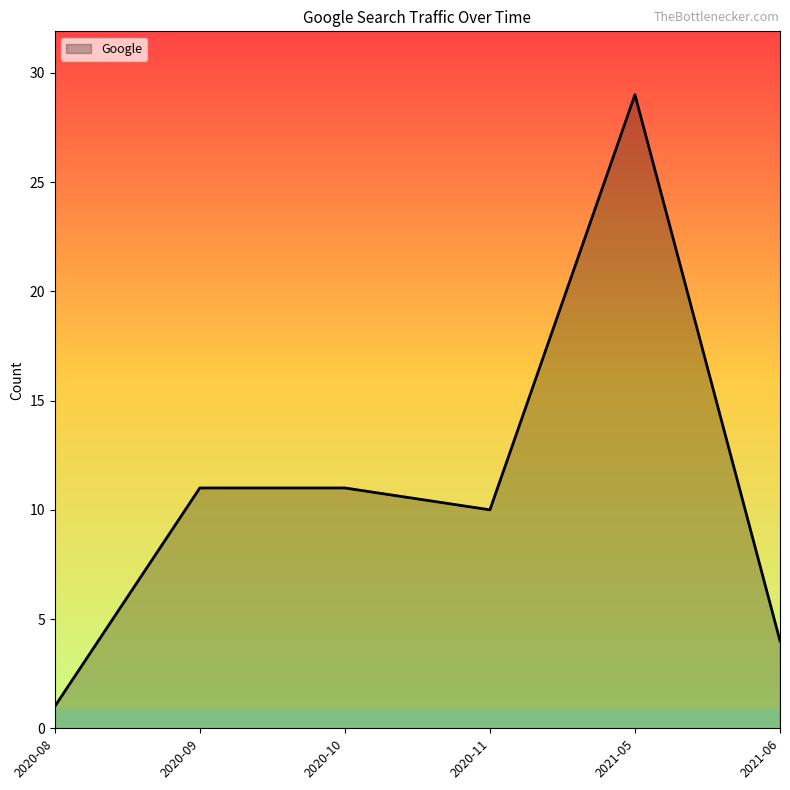

What is the change in value from 2021-05 to 2021-06?

-25